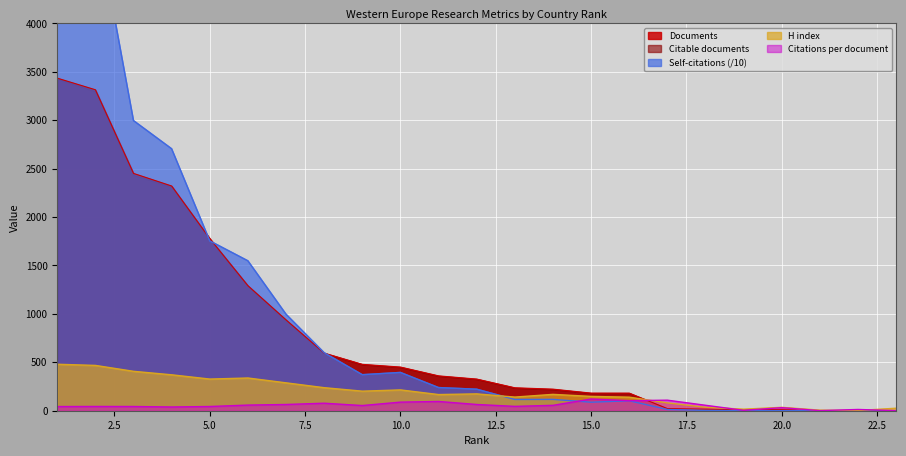

At which category is the sum across all series the highest?

1